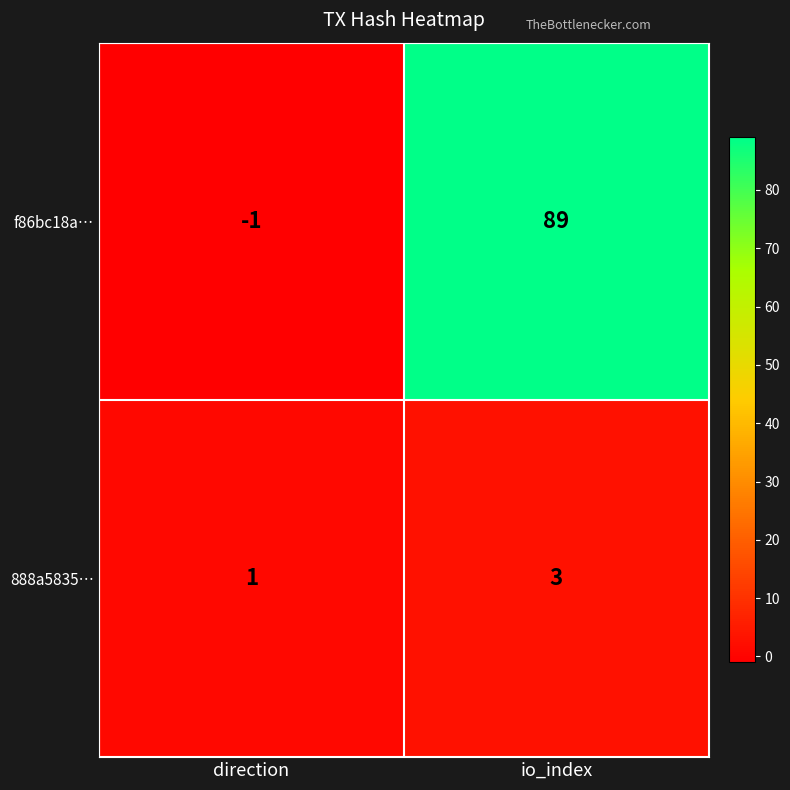

List the series in order of their peak value, lowest first.

888a5835…, f86bc18a…